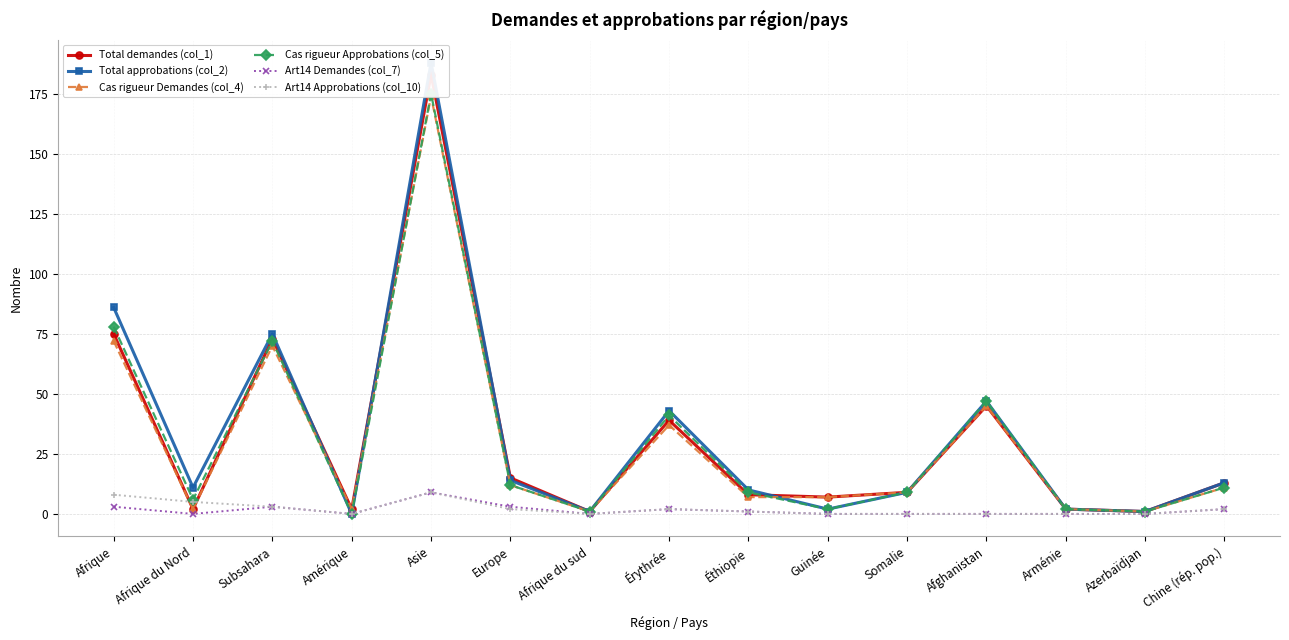

True or false: Total demandes (col_1) and Art14 Approbations (col_10) cross at least once.

True